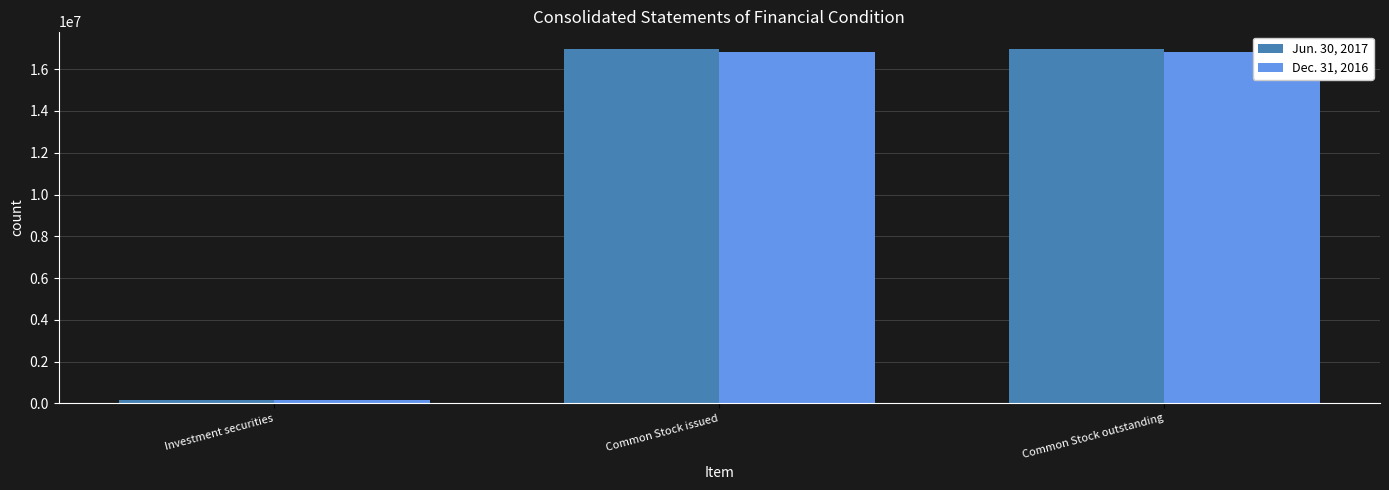

List the series in order of their overall mean, lowest first.

Dec. 31, 2016, Jun. 30, 2017